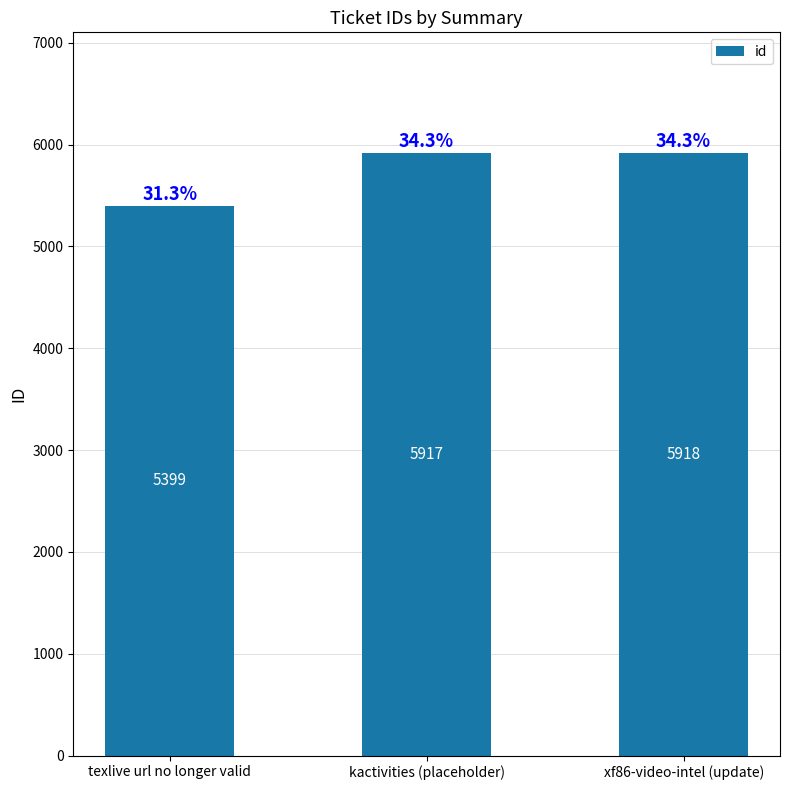

What is the average value?

5745